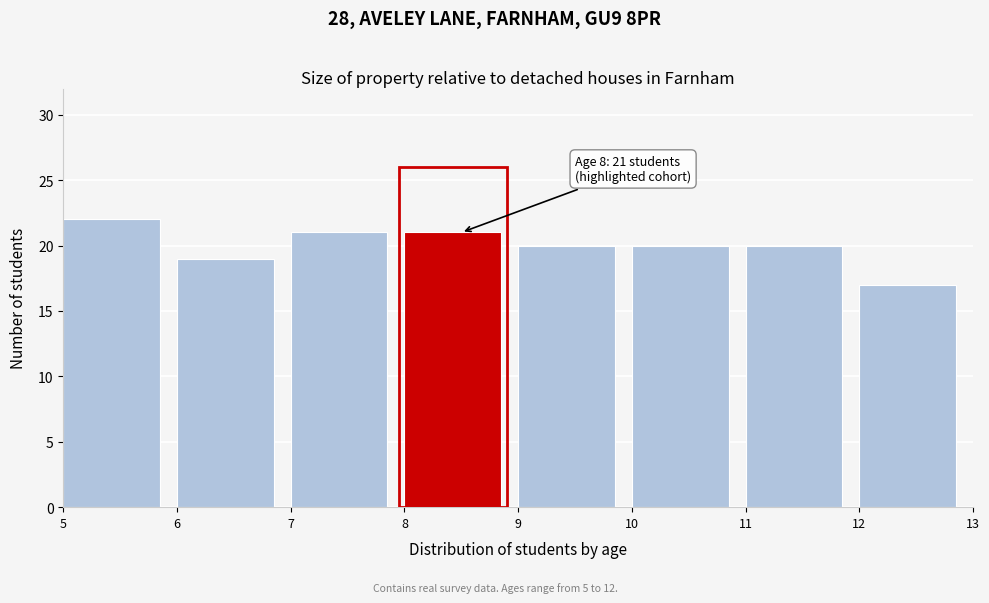

Reading left to right, transcribe all the data shown in this chart.

5=22	6=19	7=21	8=21	9=20	10=20	11=20	12=17